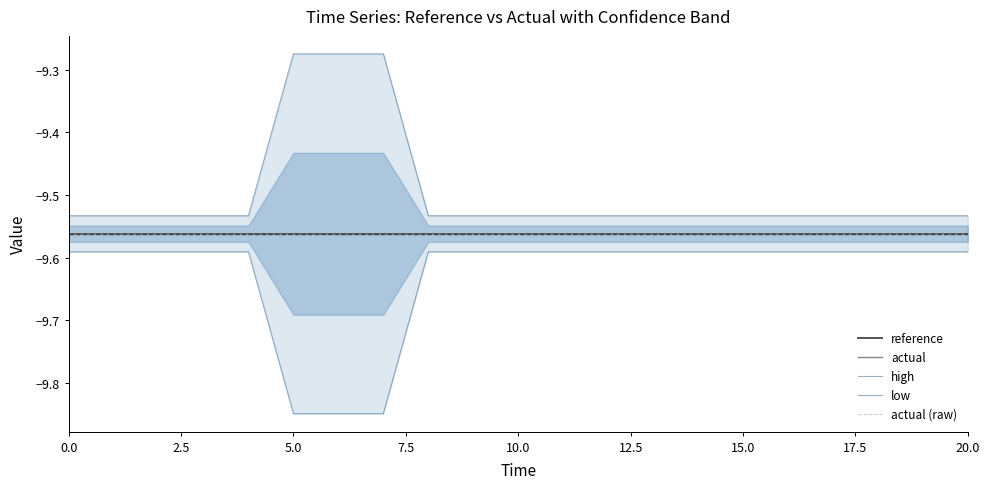

What is the label of the 7th point from the left?

15.0